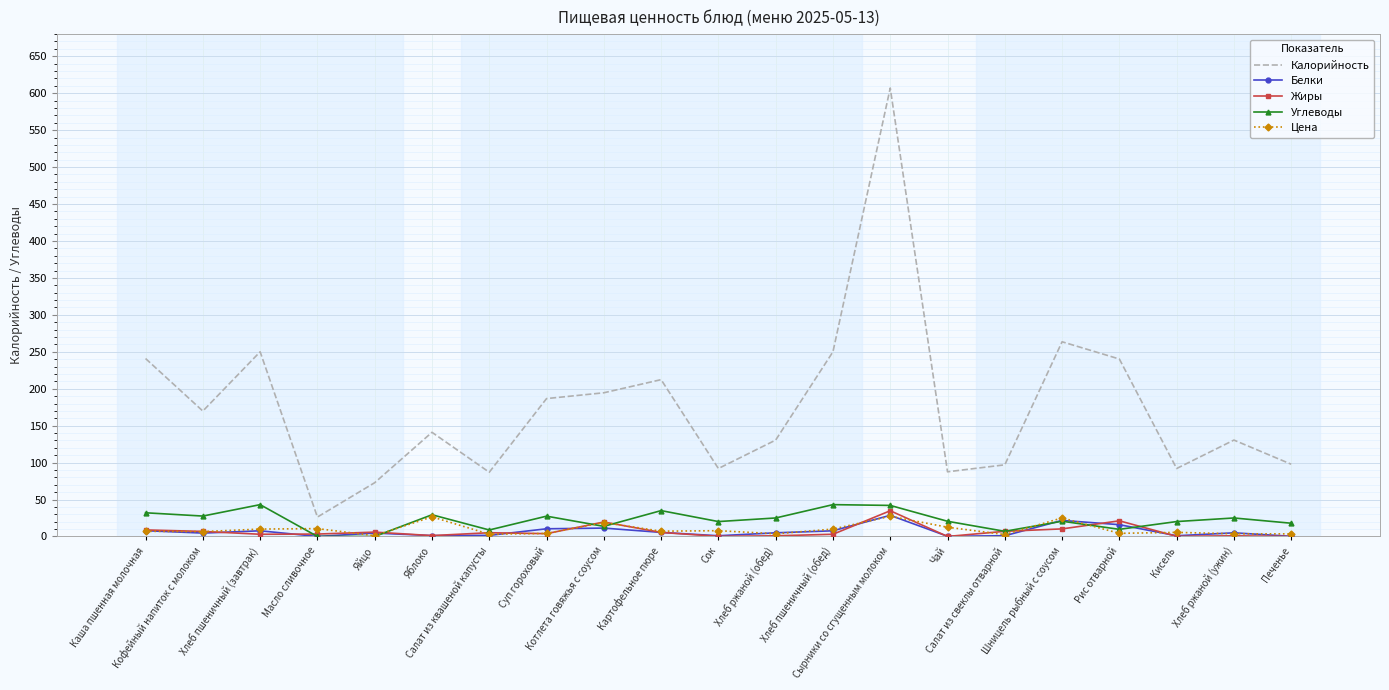

The value of Жиры at Шницель рыбный с соусом is 10.3. True or false?

True